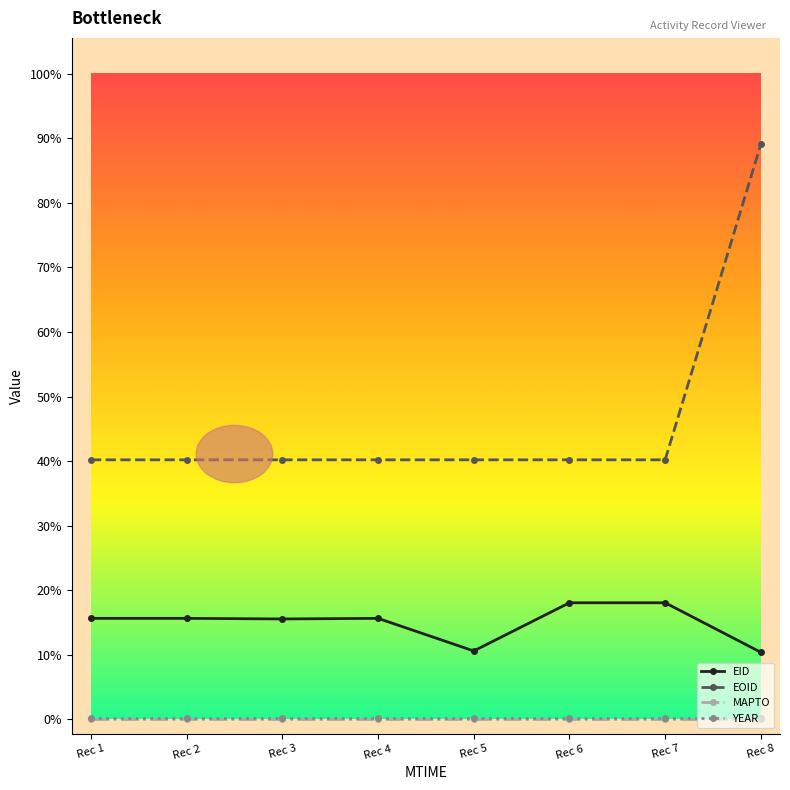

True or false: YEAR and MAPTO cross at least once.

False